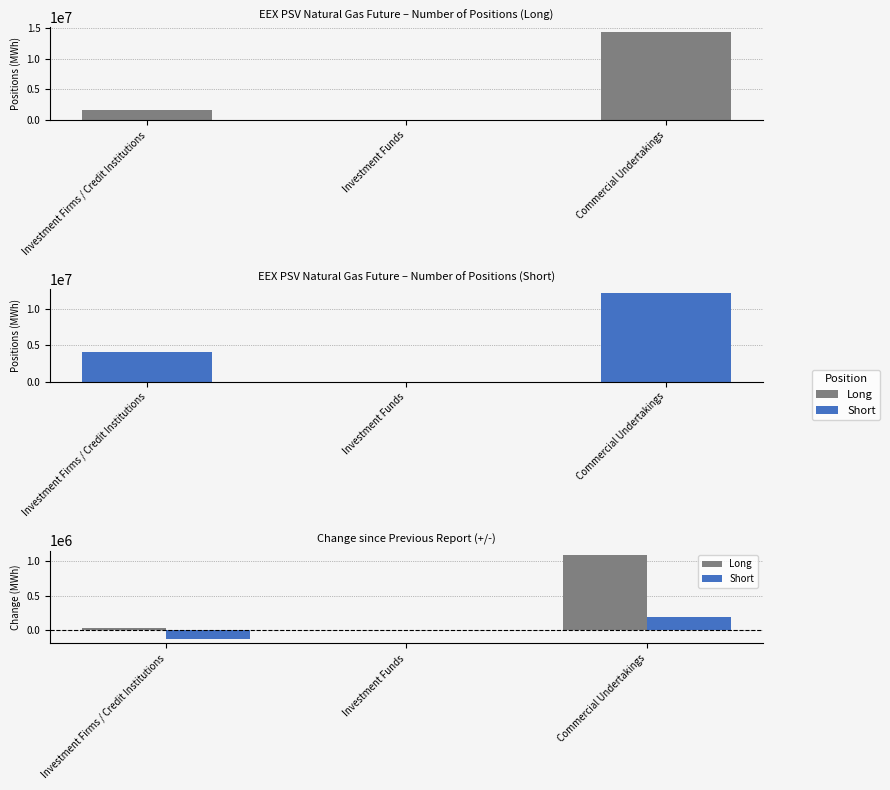

List the series in order of their peak value, highest first.

Long, Short